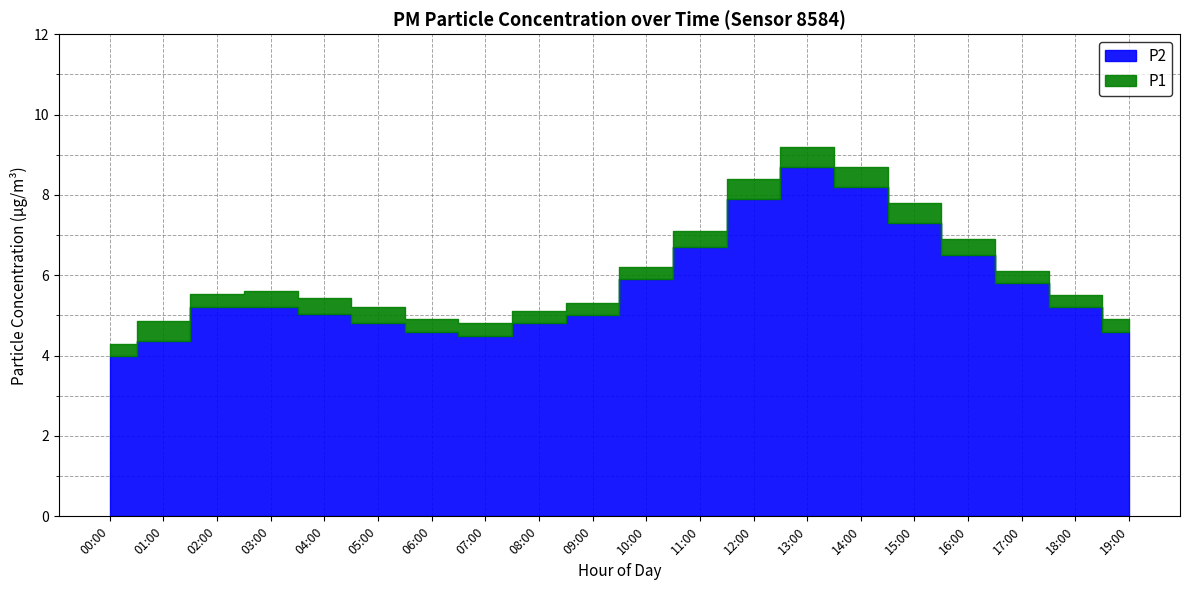

True or false: P1 has more than 1 points higher than both neighbors.

True